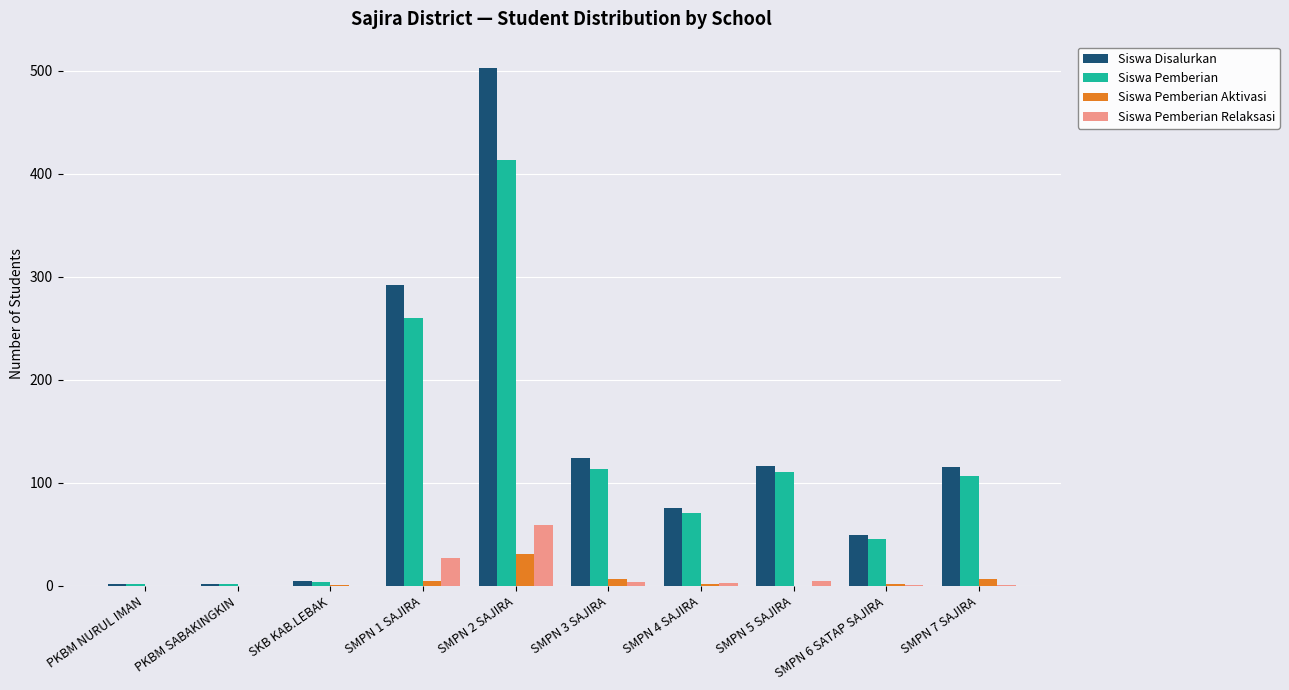

What is the sum of all Siswa Pemberian values?

1129